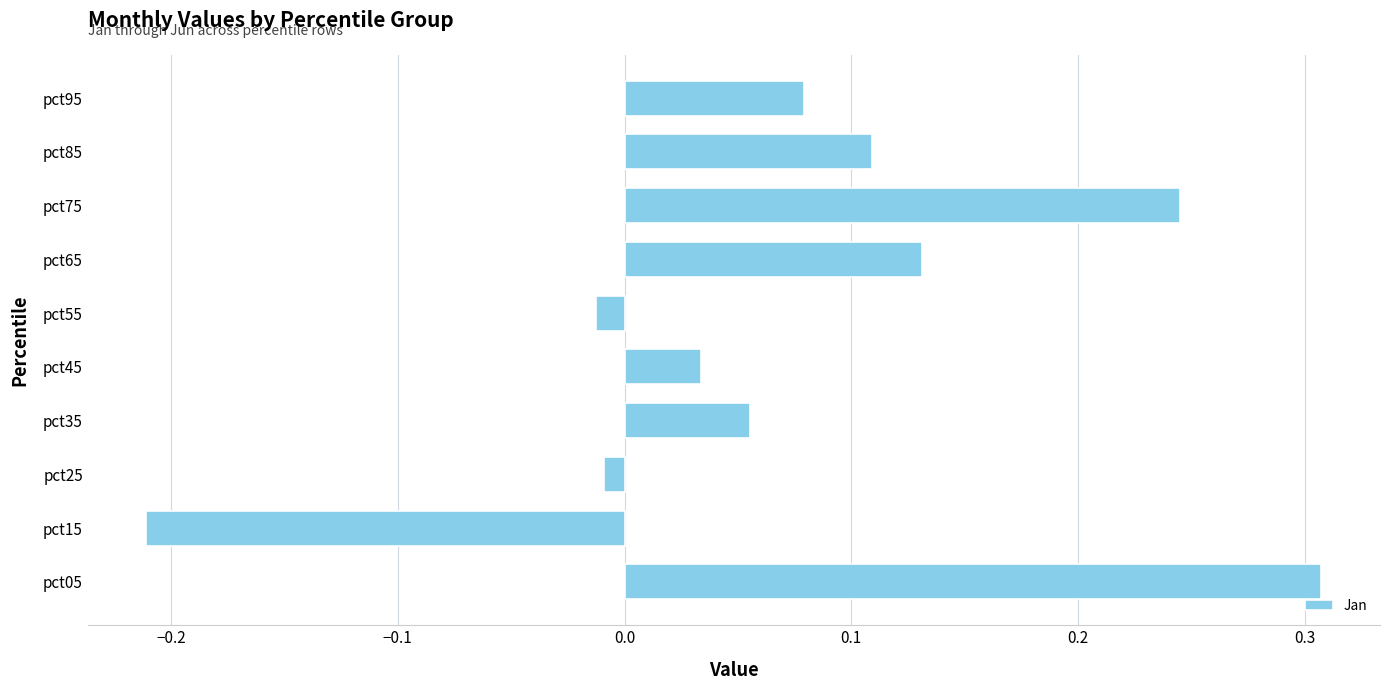

The value at pct65 is 0.2. True or false?

False